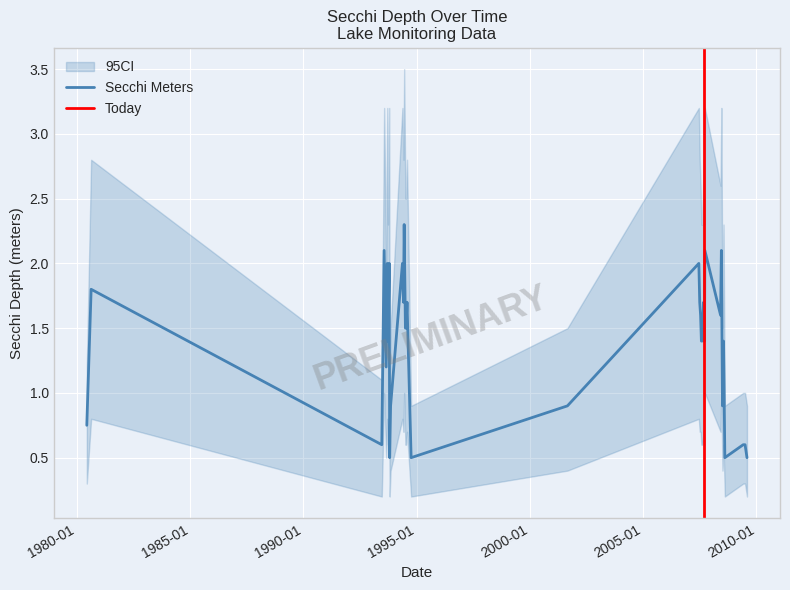

True or false: CI_lower and CI_upper cross at least once.

False